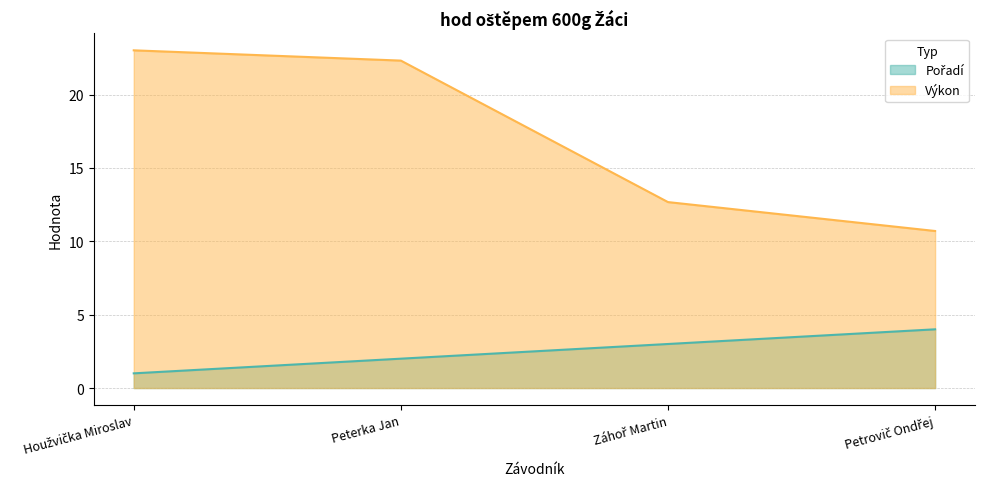

Between Houžvička Miroslav and Peterka Jan, which is larger?

Peterka Jan